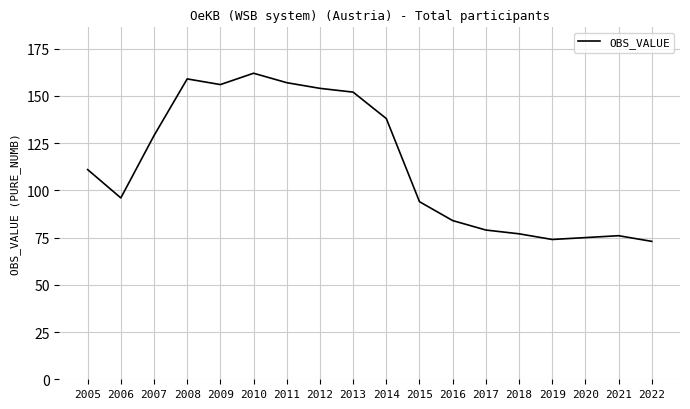

The value at 2005 is 111. True or false?

True